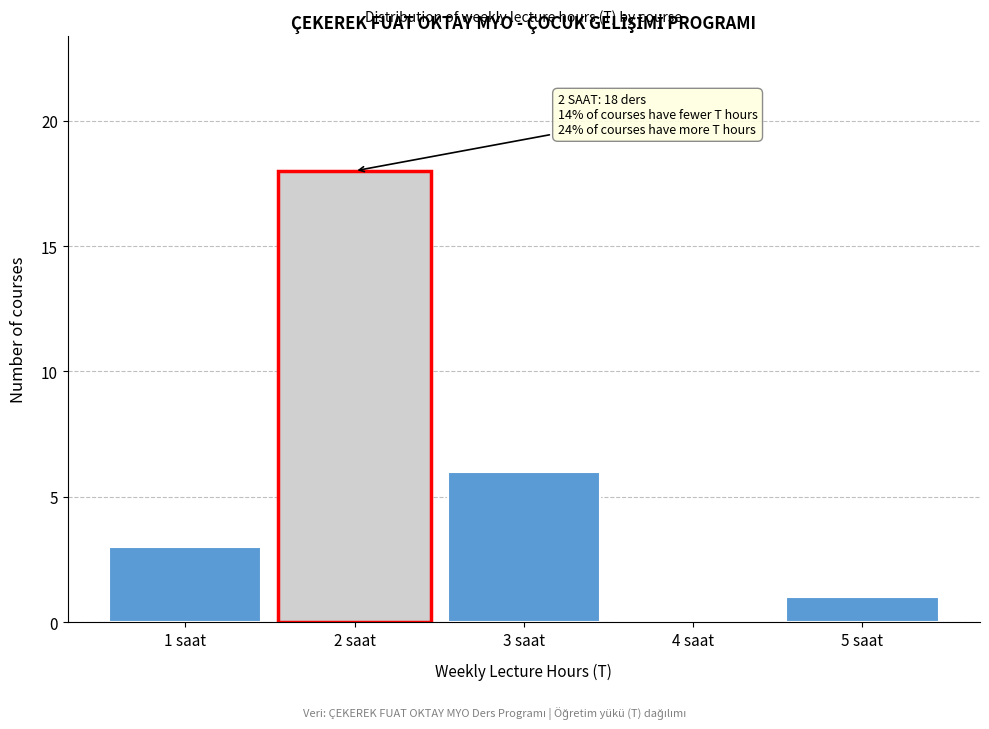

Over which range of the x-axis is the bar tallest?

1.5 to 2.5